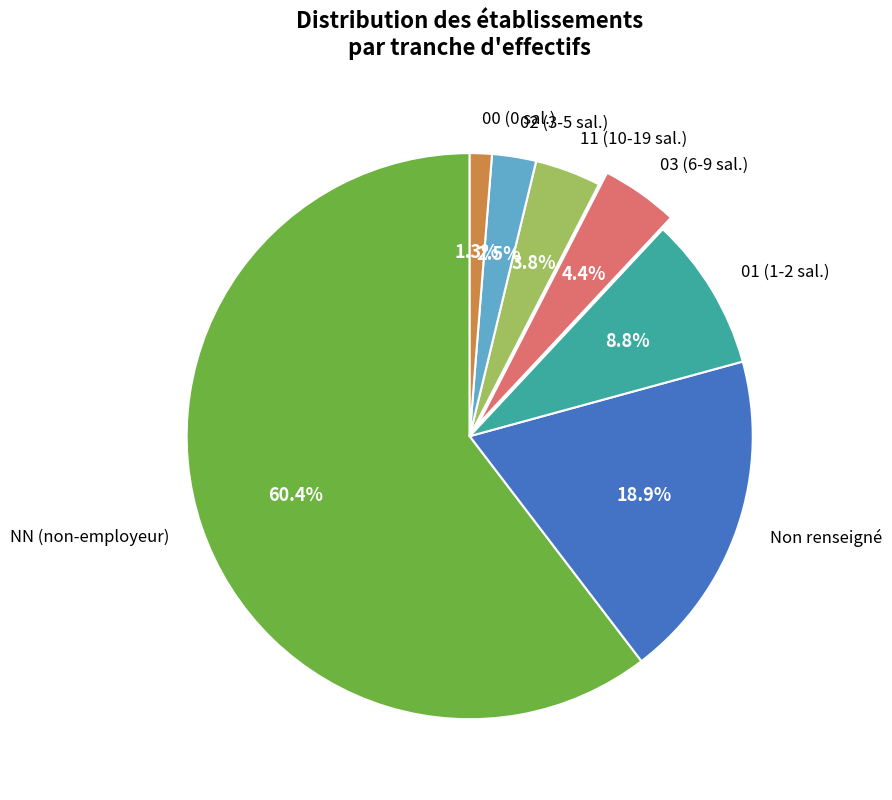

How many slices are in this pie chart?

7